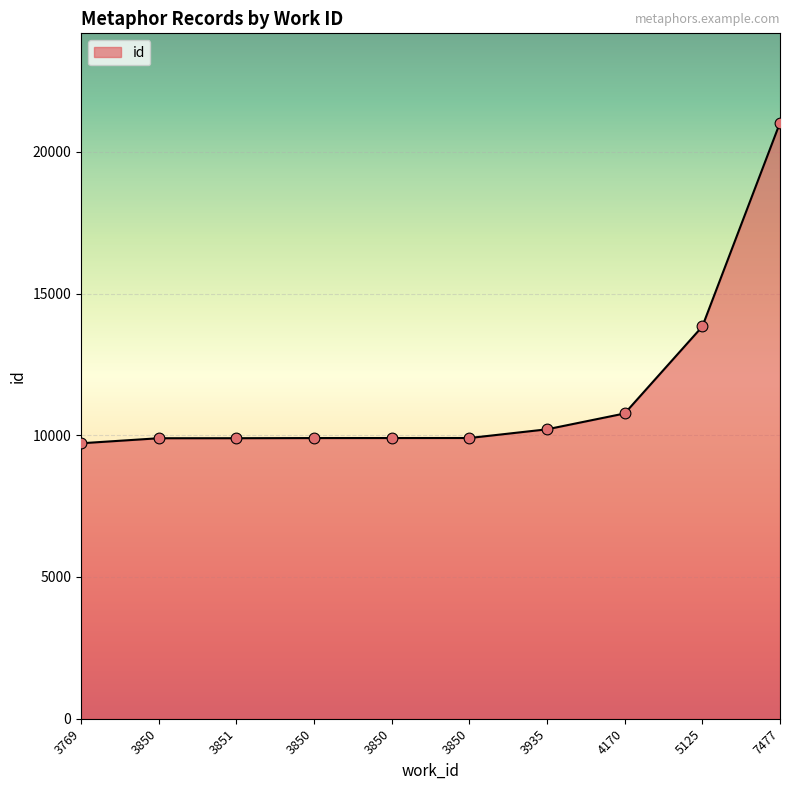

Does the chart have visible grid lines?

Yes